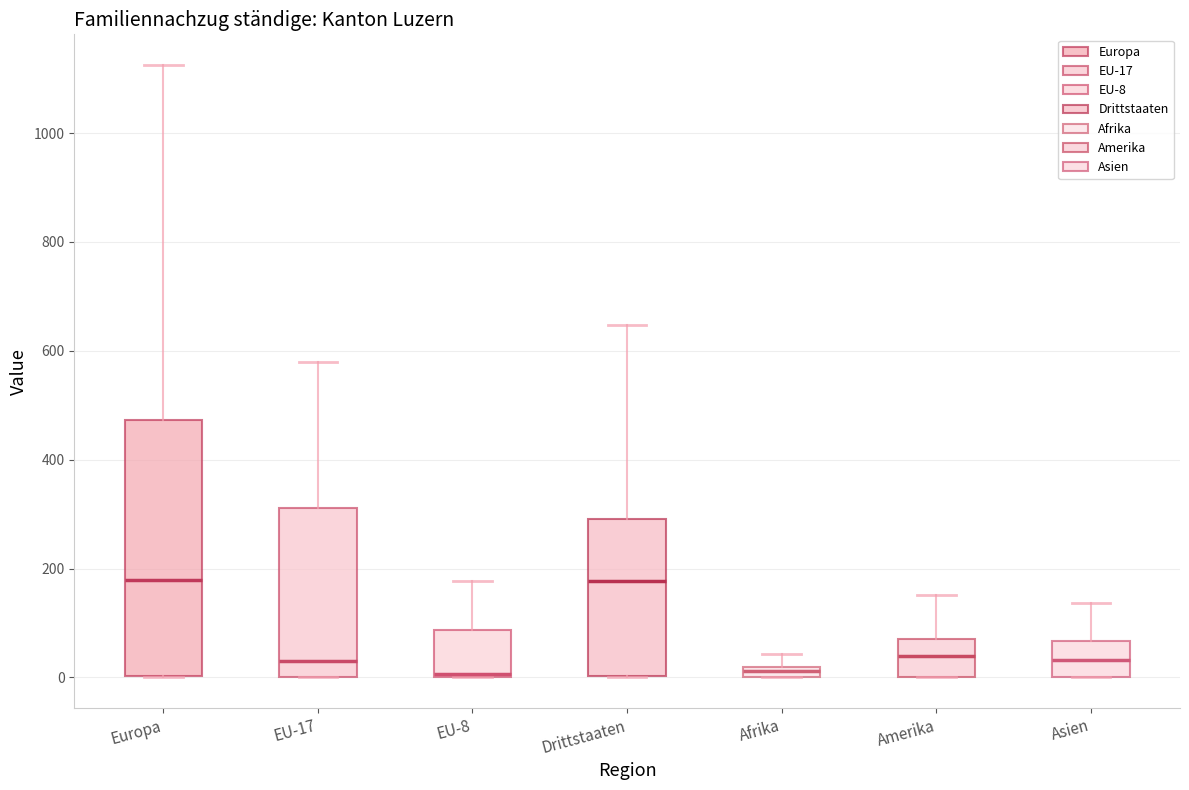

Comparing the boxes themselves (not the whiskers), which one is the tallest?

Europa